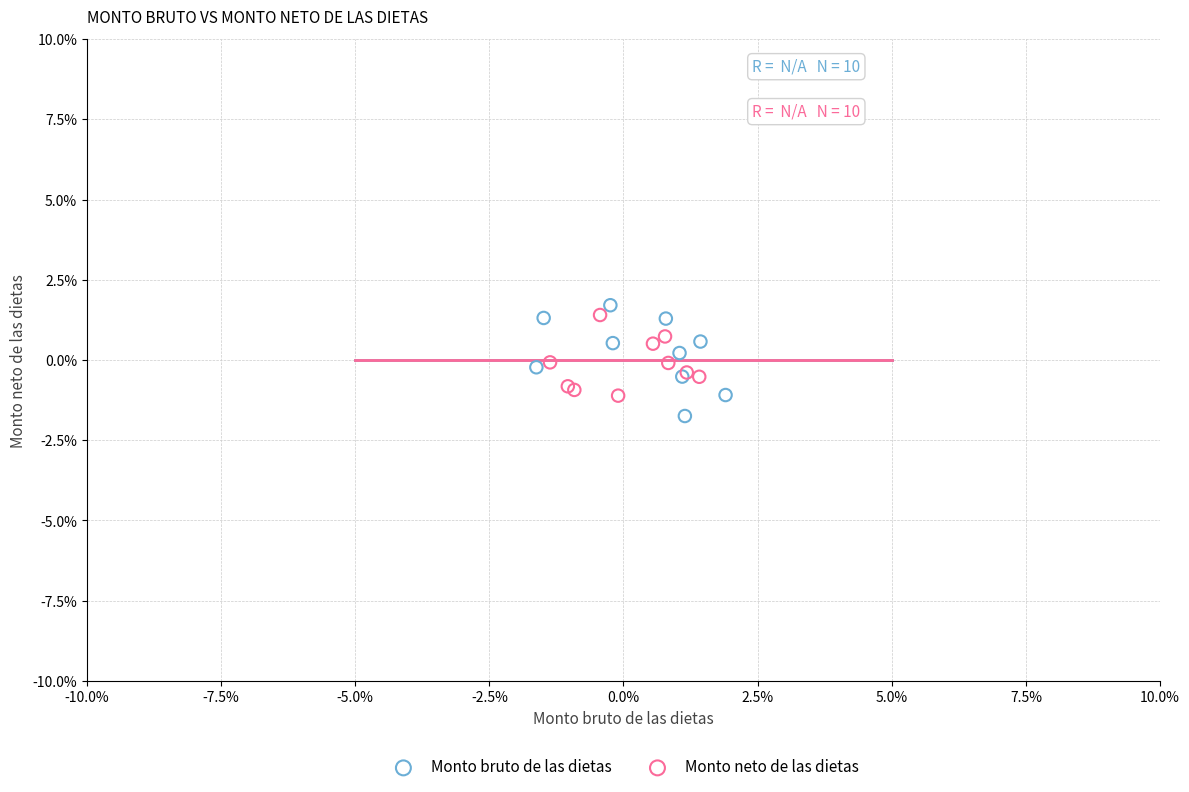

Which series has the widest spread of Y values?

Monto bruto de las dietas